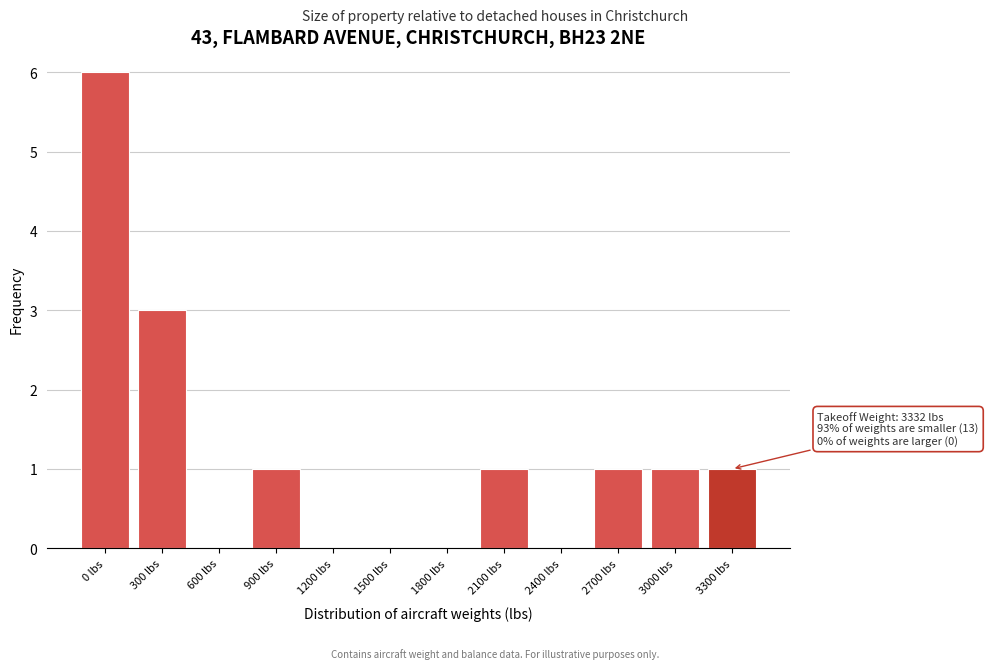

Reading left to right, transcribe all the data shown in this chart.

0 lbs=6	300 lbs=3	600 lbs=0	900 lbs=1	1200 lbs=0	1500 lbs=0	1800 lbs=0	2100 lbs=1	2400 lbs=0	2700 lbs=1	3000 lbs=1	3300 lbs=1